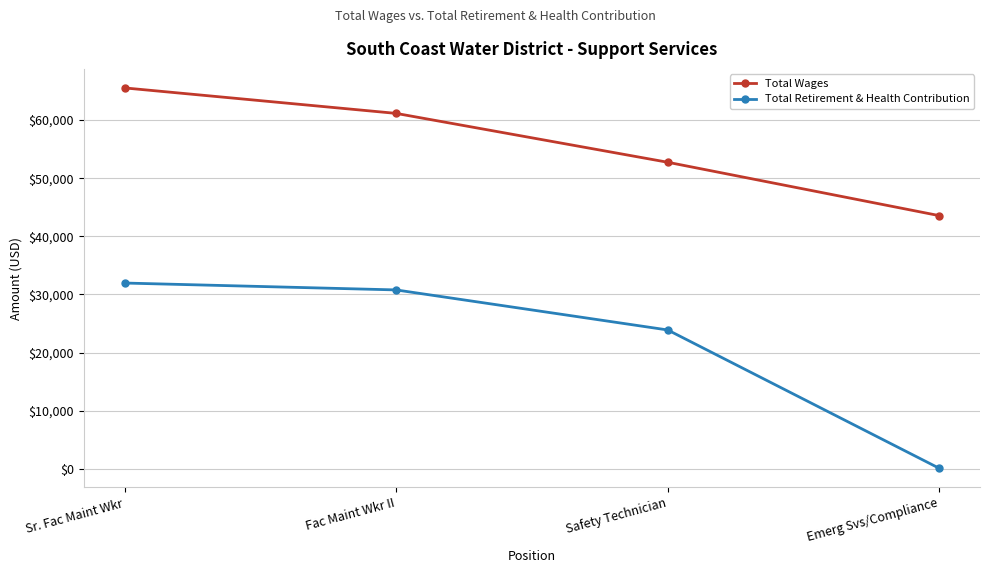

The value of Total Wages at Emerg Svs/Compliance is 43557. True or false?

True